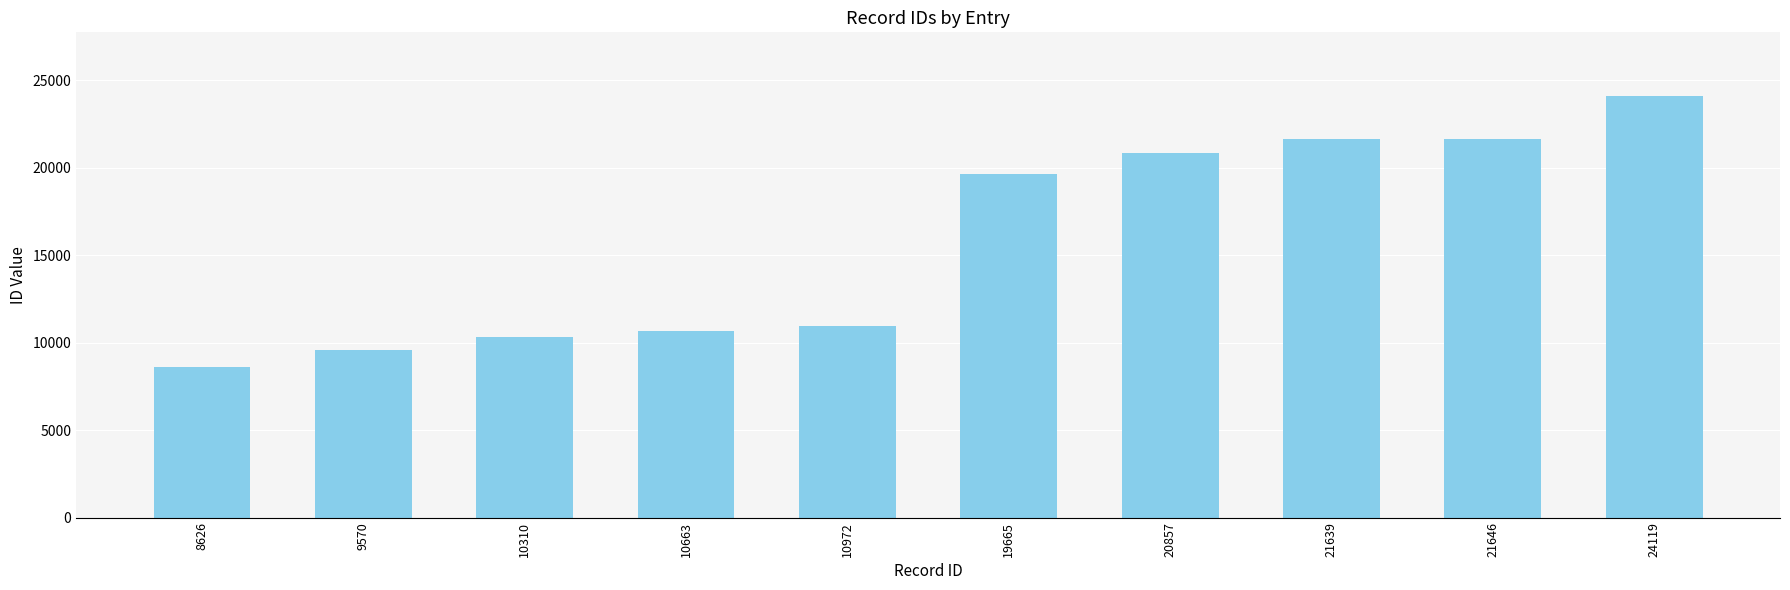

How many distinct data groups are displayed?

1